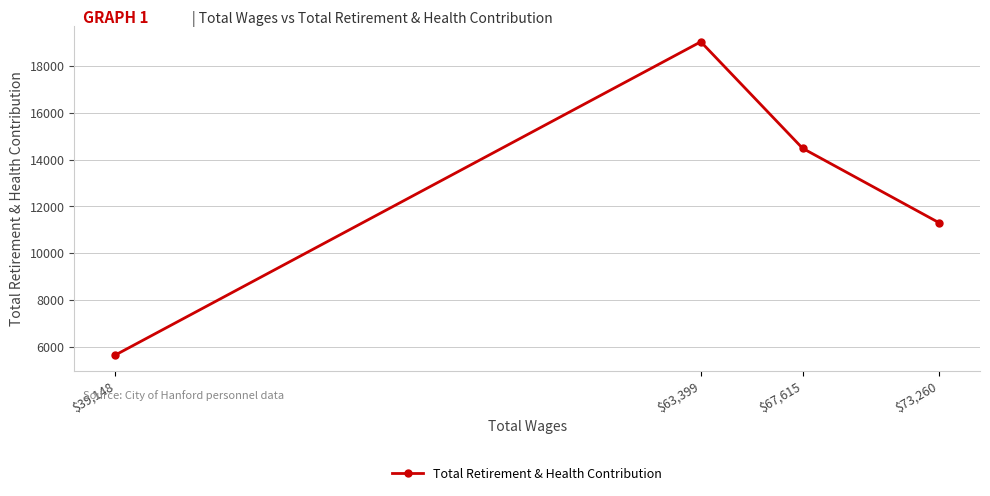

Reading left to right, list all the values displayed in this chart.

$39,148=5648	$63,399=19031	$67,615=14480	$73,260=11304